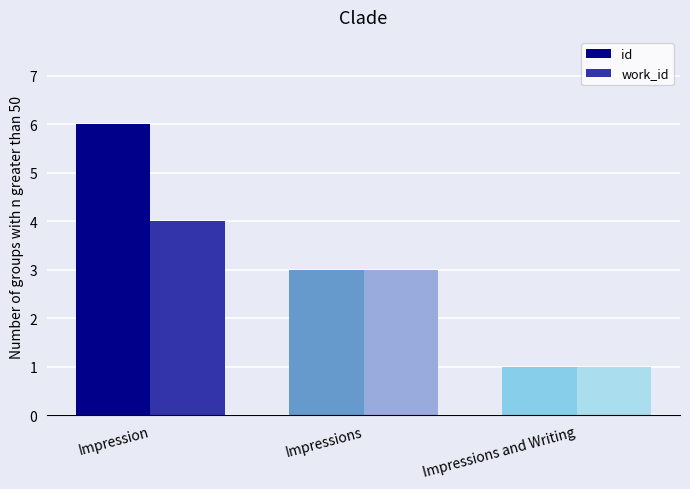

Count the number of data series in this chart.

2